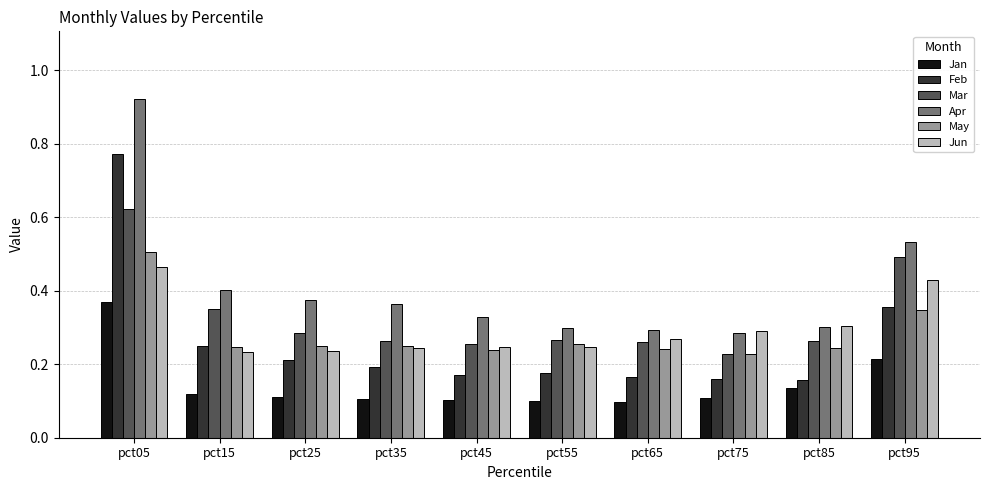

Which series changed the most between pct05 and pct75?

Apr